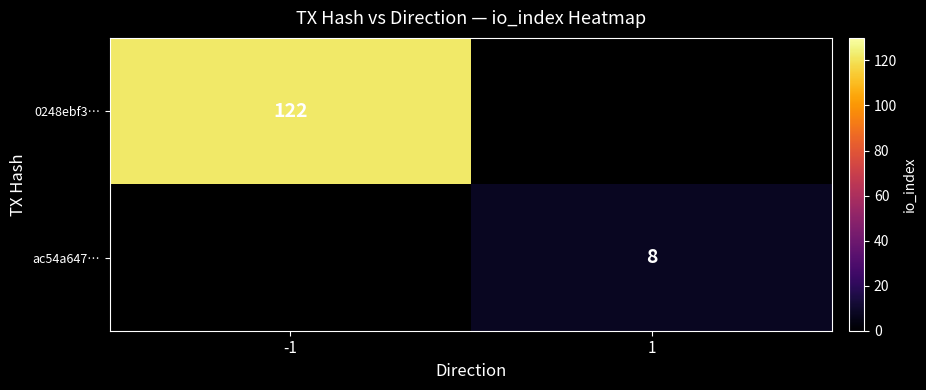

Which category has the lowest value across all series?

1